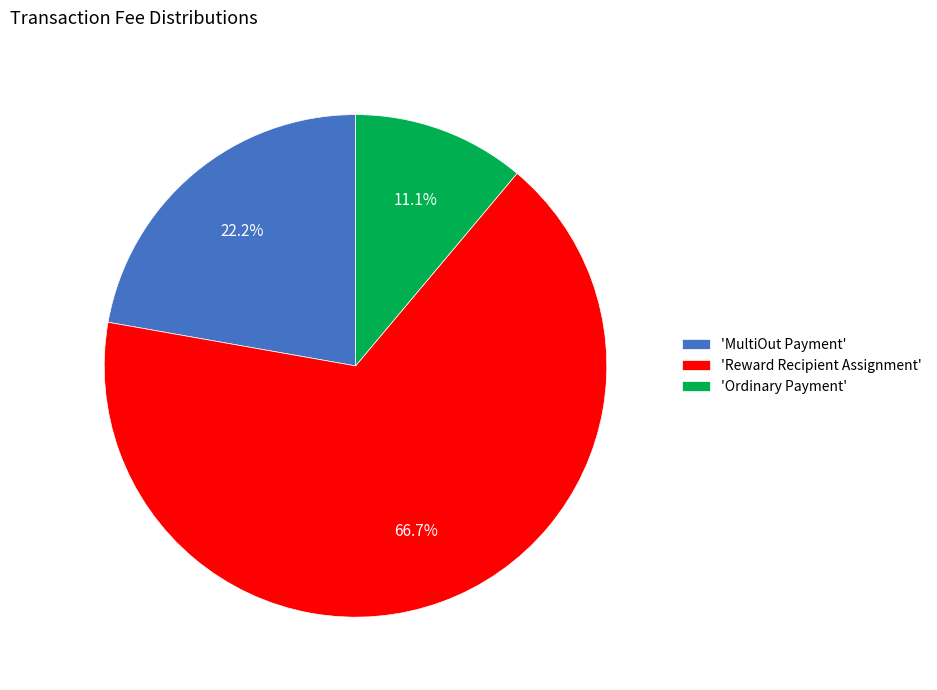

How many segments does this pie chart have?

3